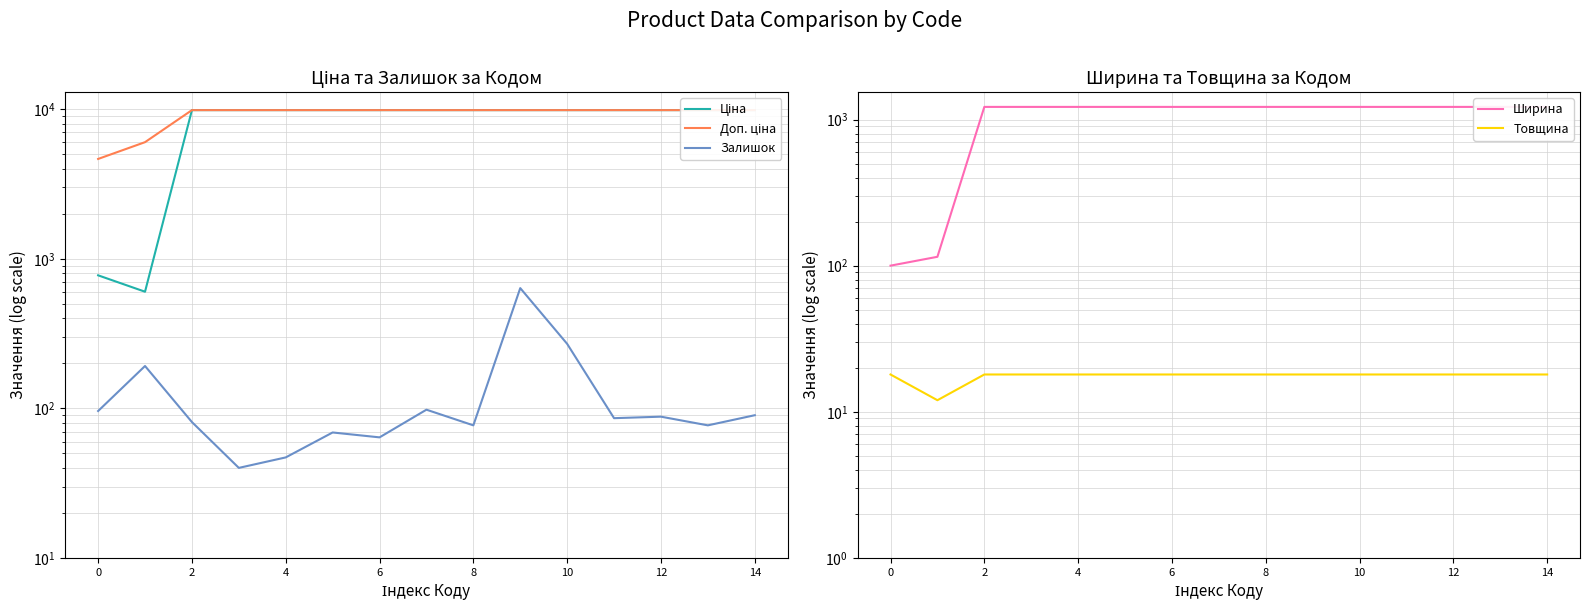

What value does the Ширина series have at 6?

1220.0